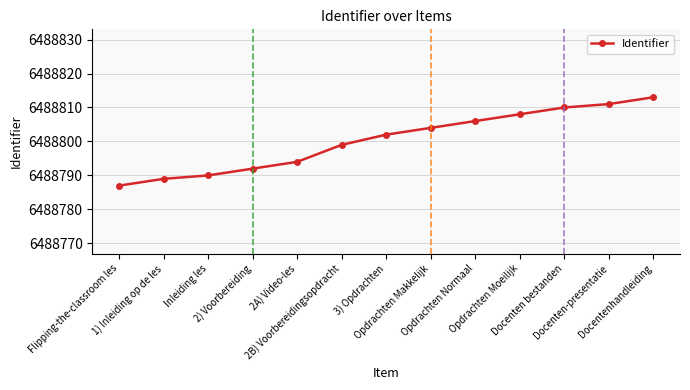

What is the label of the 8th point from the right?

2B) Voorbereidingsopdracht